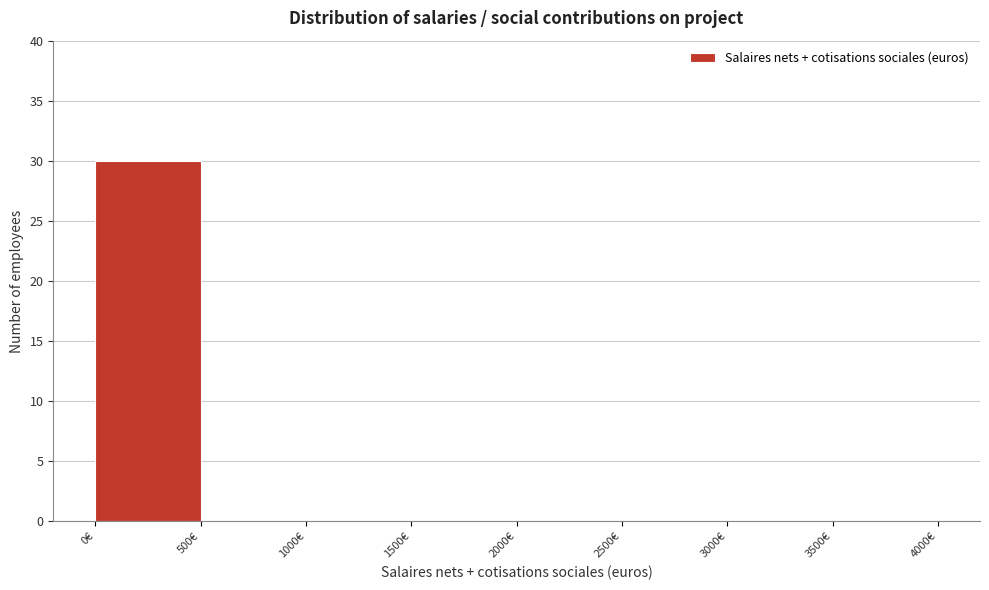

Which range on the x-axis has the tallest bar?

0 to 500